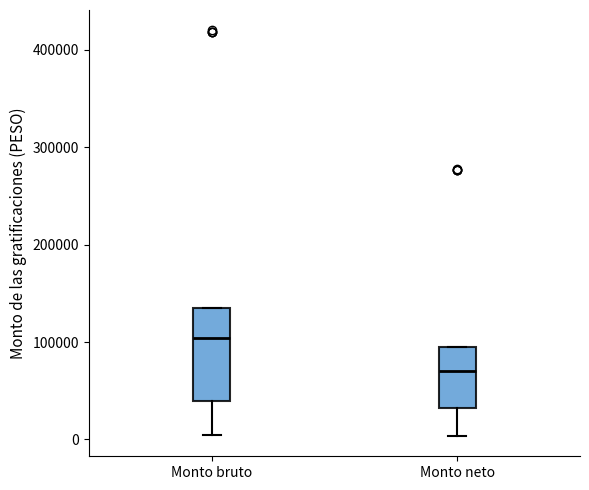

Which box's median line is the highest?

Monto bruto